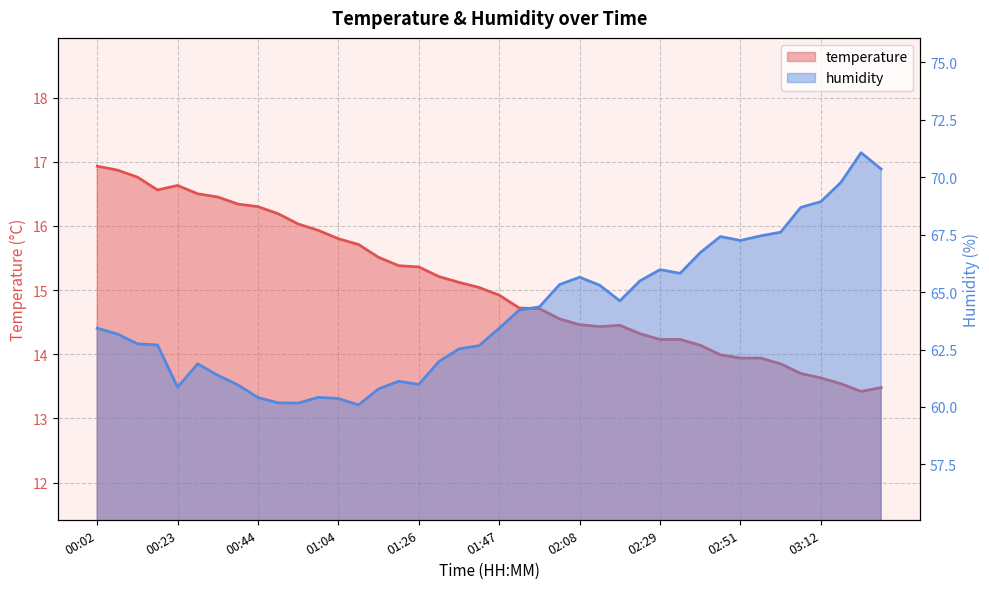

Rank the series by their maximum value, from highest to lowest.

humidity, temperature